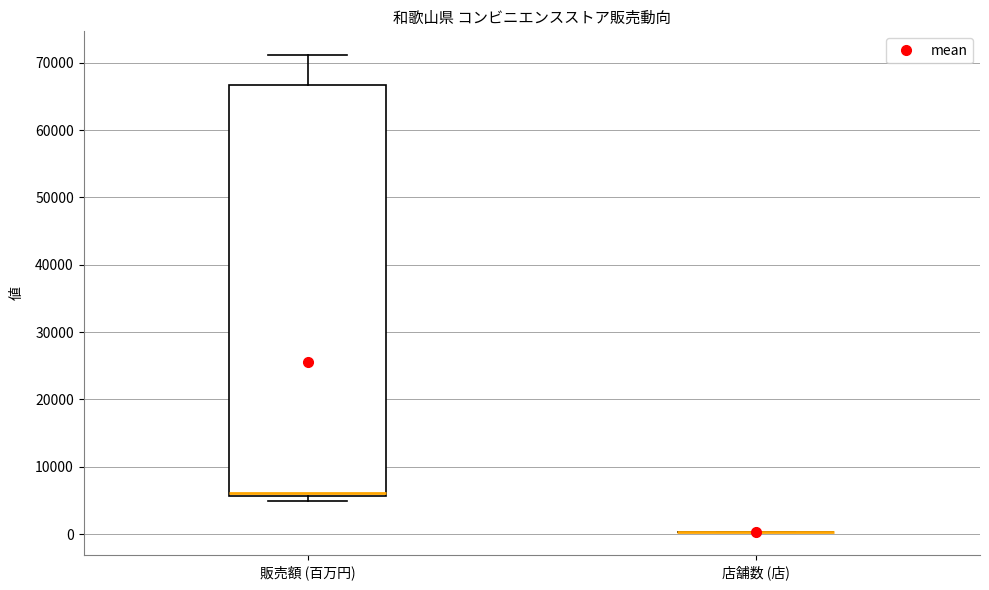

Reading left to right, read every box against the y-axis: the position of its median line, the range the box covers, and the ends of its whiskers. The values are not printed on the chart, so give them approximately, as read against the axis.

販売額 (百万円): median 6000 (drawn on the box's lower edge), box 6000 to 67000, whiskers 5000 to 71000
店舗数 (店): box collapsed to a line at 0, whiskers 0 to 0